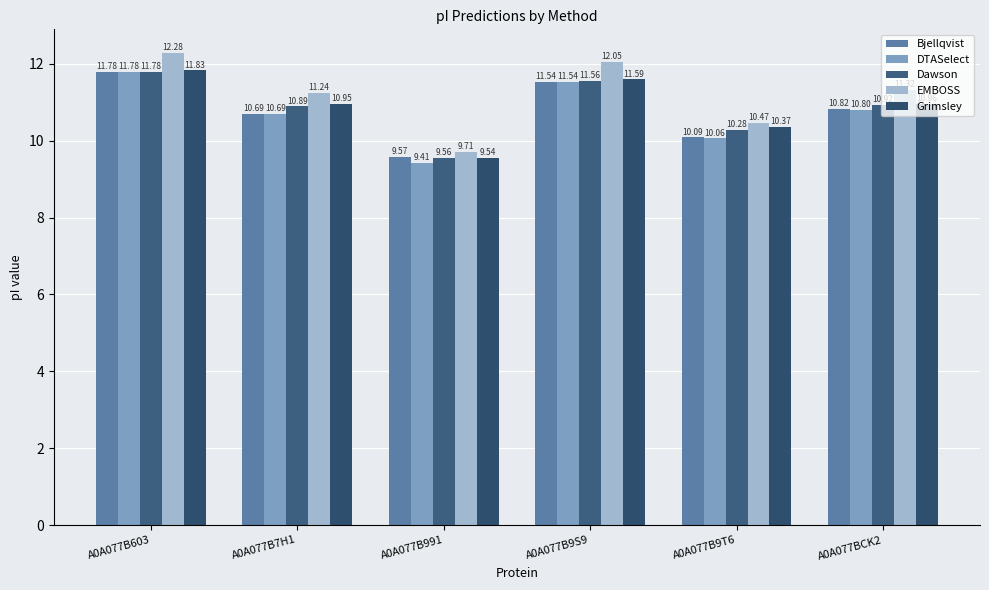

What is the difference between the maximum and minimum values in the Grimsley series?

2.3